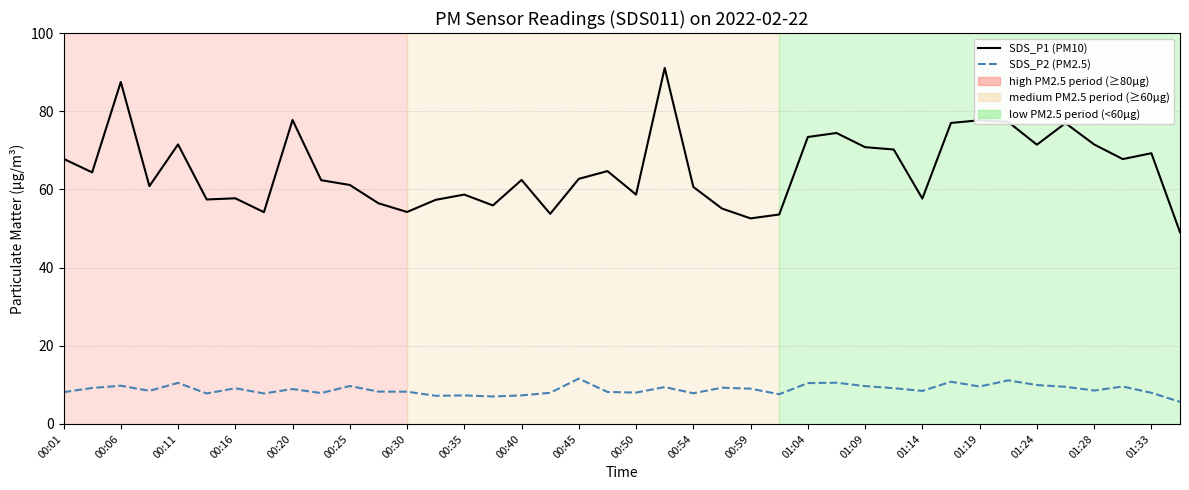

Which series has the widest spread of values?

SDS_P1 (PM10)